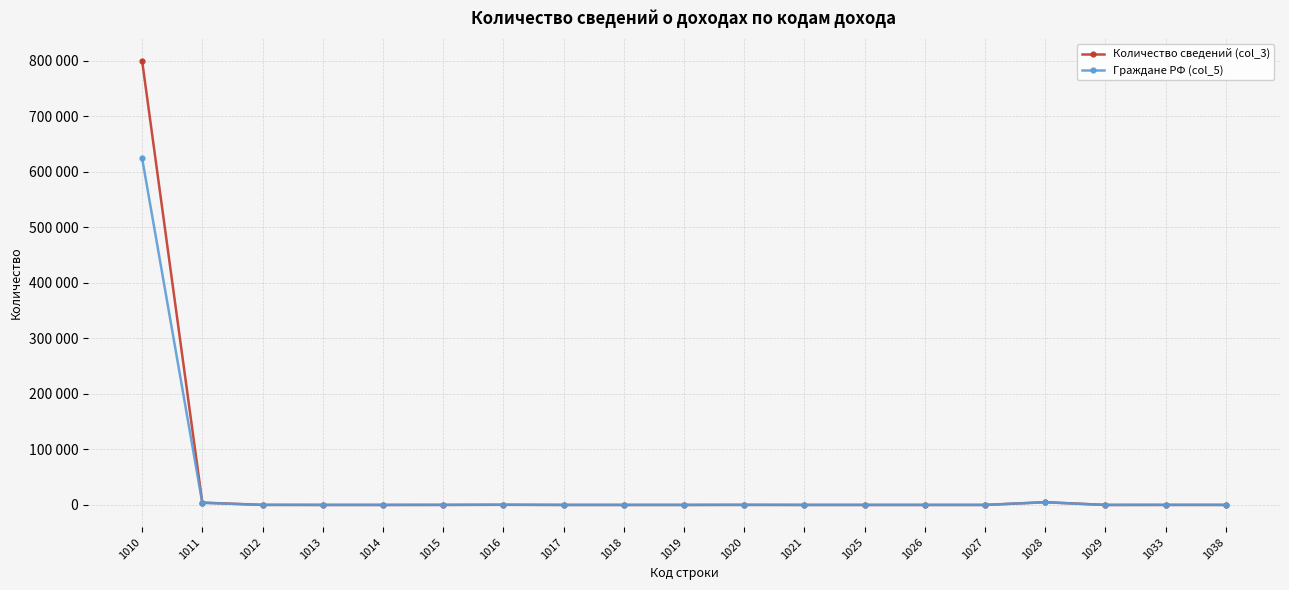

True or false: Количество сведений (col_3) and Граждане РФ (col_5) cross at least once.

False